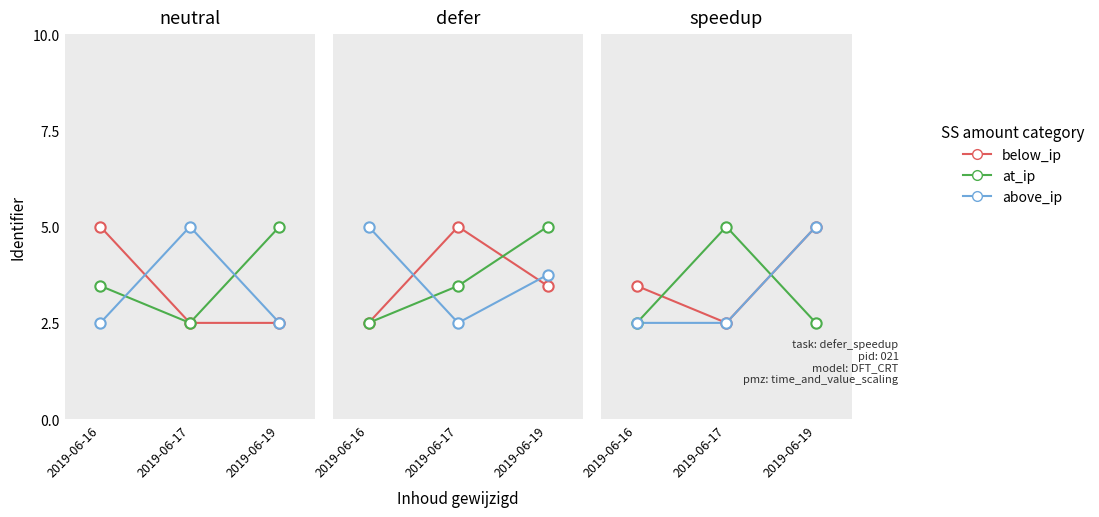

What are all the series names shown in the legend?

below_ip, at_ip, above_ip